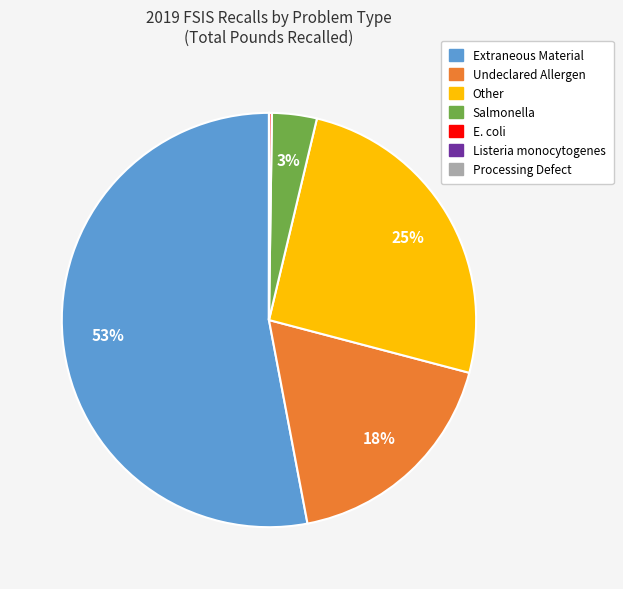

Between Extraneous Material and Undeclared Allergen, which is larger?

Extraneous Material